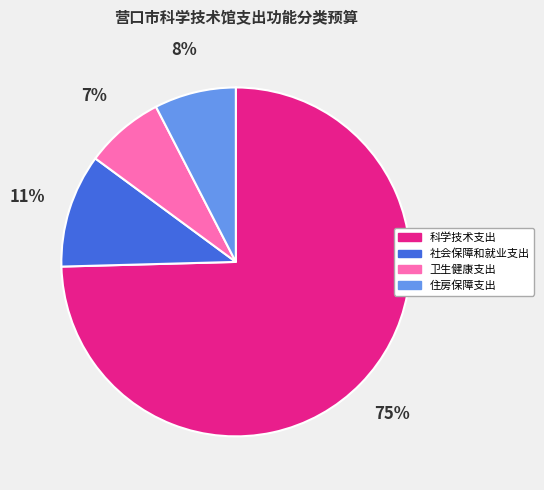

True or false: 住房保障支出 accounts for 8% of the total.

True